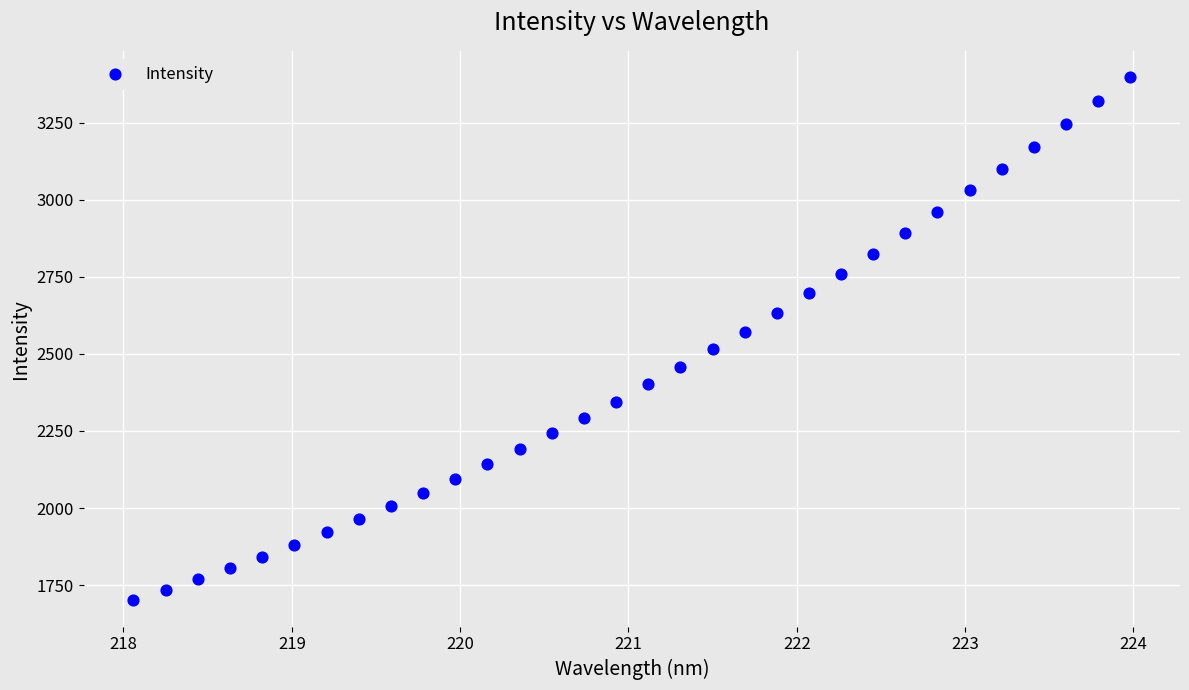

What is the range of X values (max minus min)?

5.9